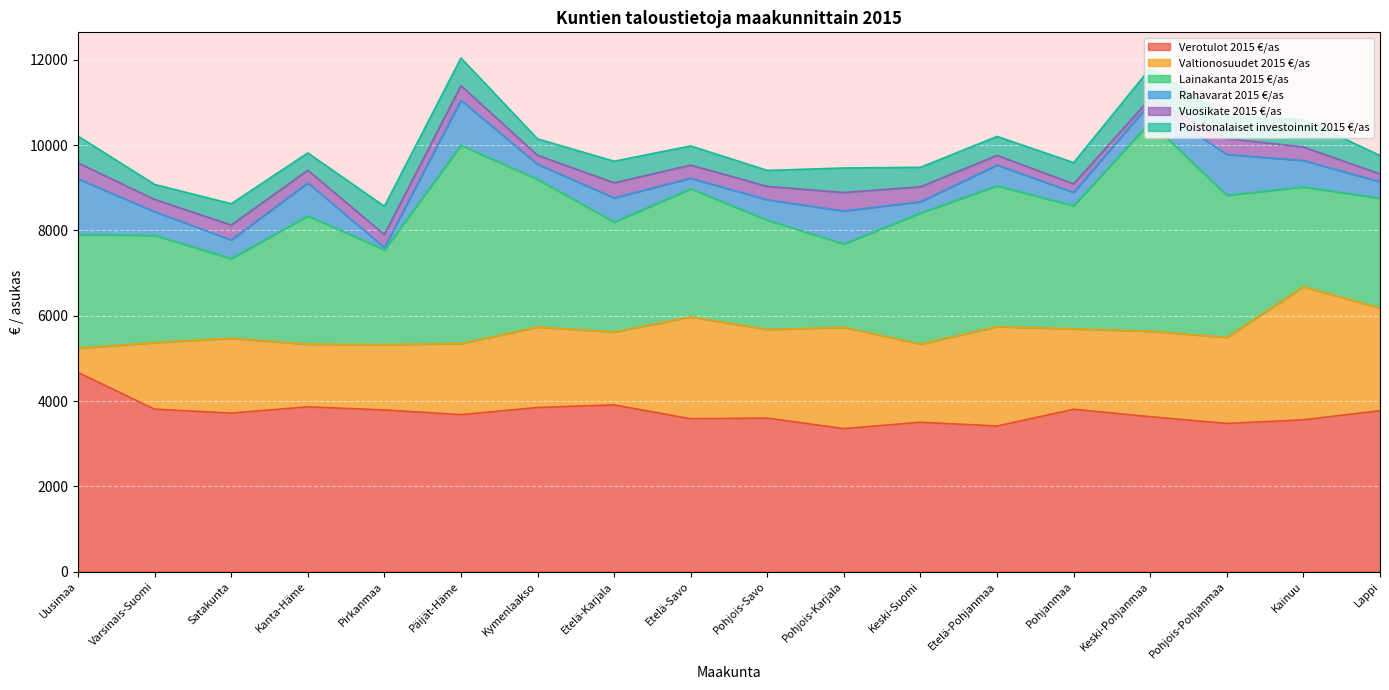

What is the difference between the second highest and second lowest values in the Verotulot 2015 €/as series?

494.2